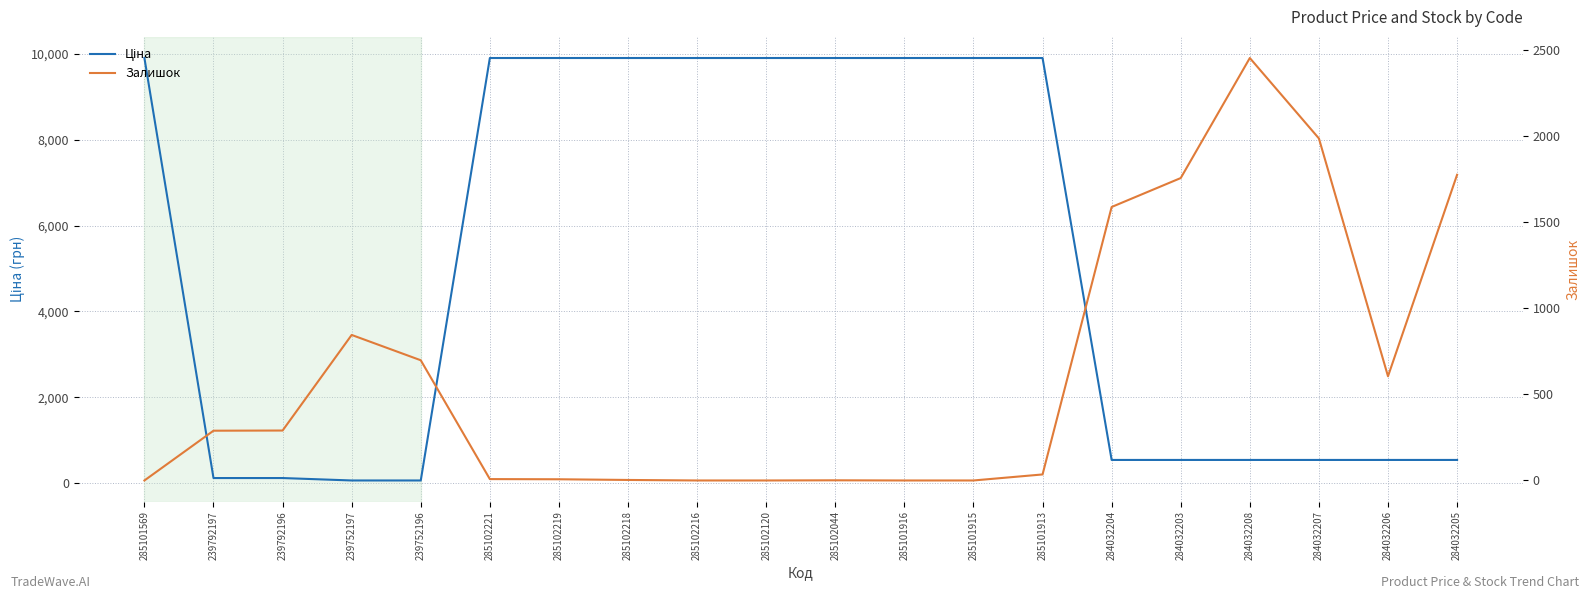

True or false: Ціна has a value of 305.4 at 284032208.

False